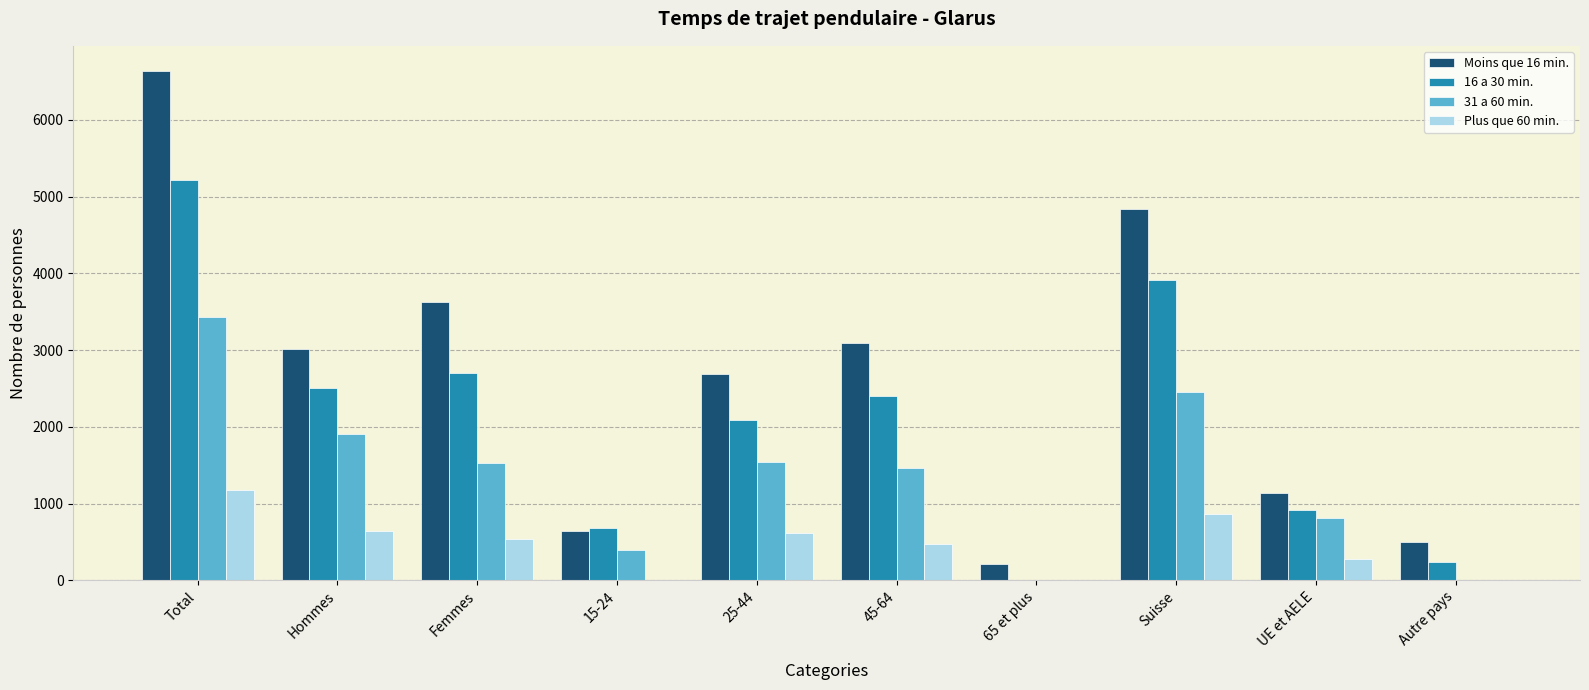

How many groups of bars are there?

10